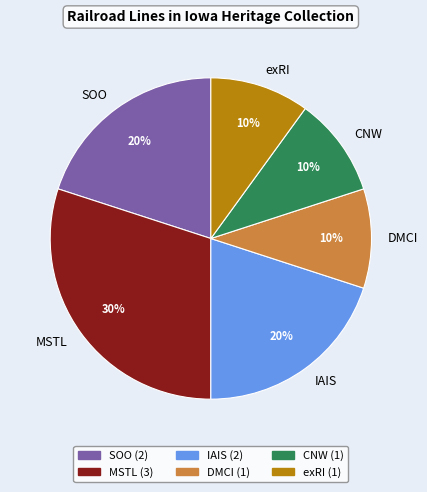

What is the ratio of the value at DMCI to the value at MSTL?

0.3